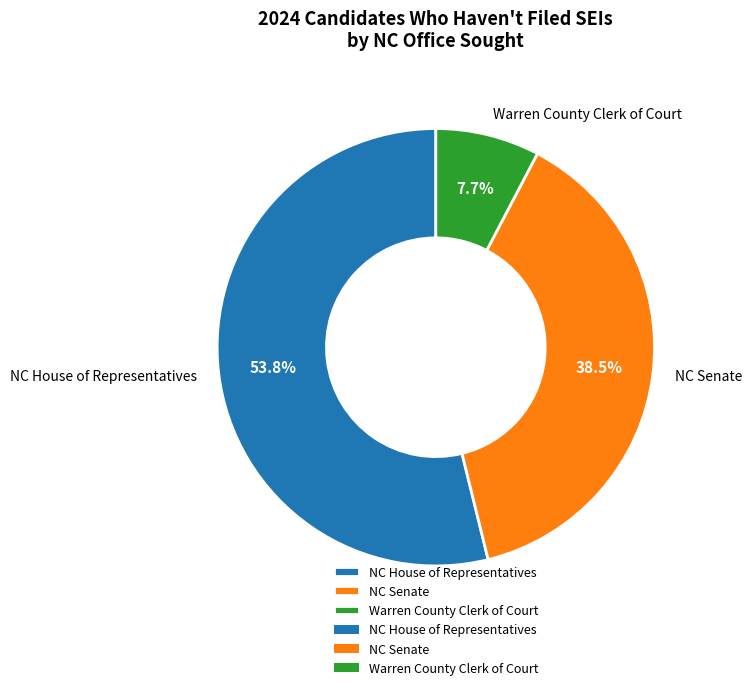

What is the largest slice in the pie chart?

NC House of Representatives